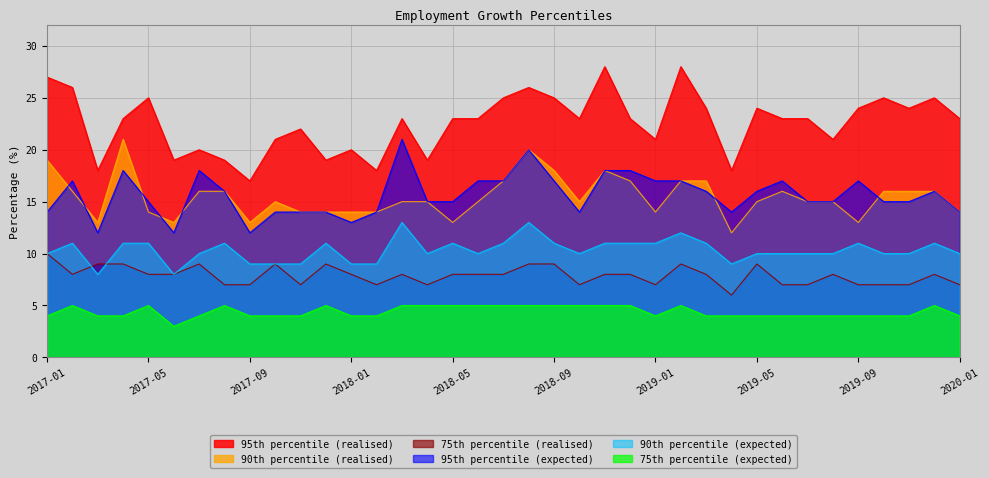

Rank the series at 2017-03 from lowest to highest value.

75th percentile (expected), 90th percentile (expected), 75th percentile (realised), 95th percentile (expected), 90th percentile (realised), 95th percentile (realised)